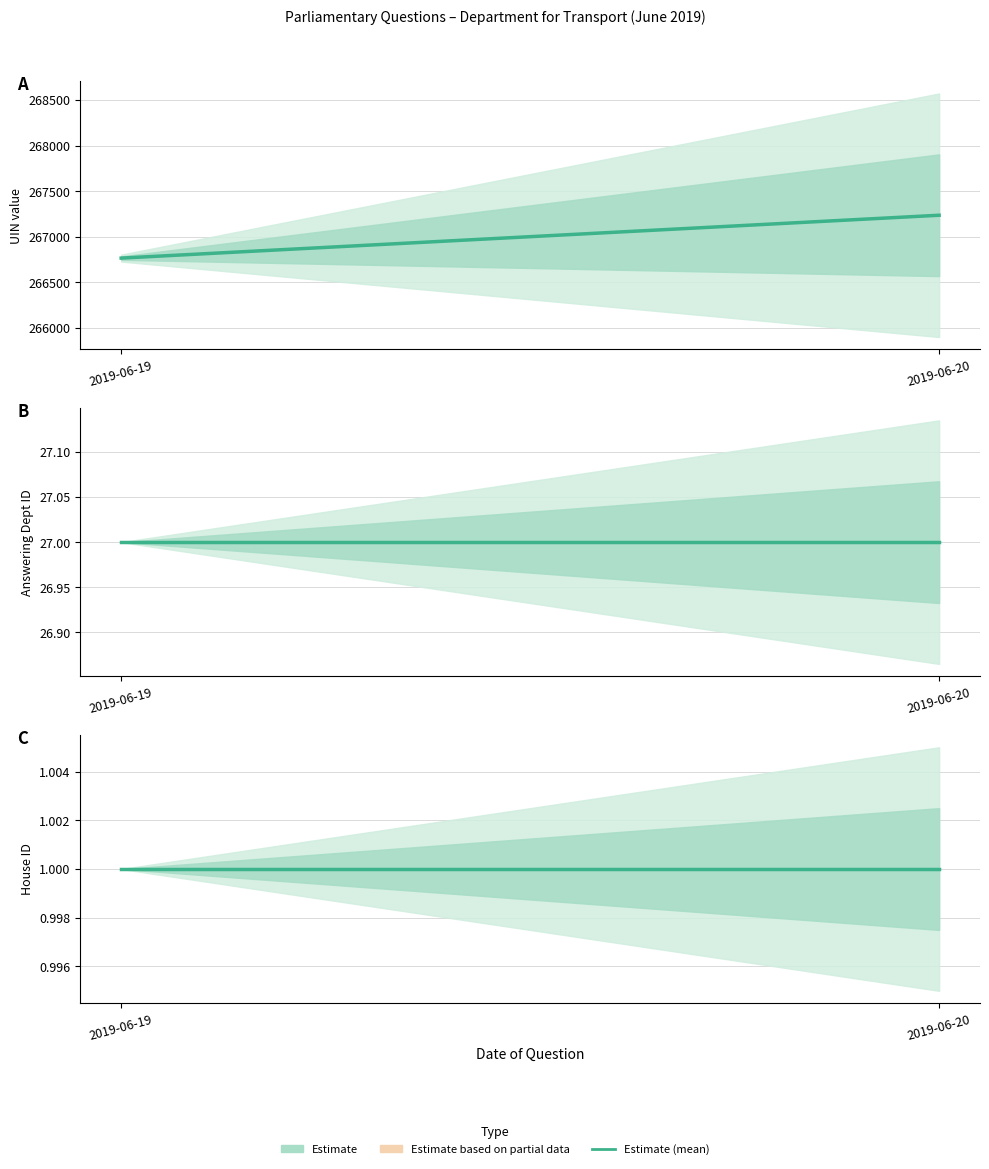

Which category has the highest value in the house id series?

2019-06-20